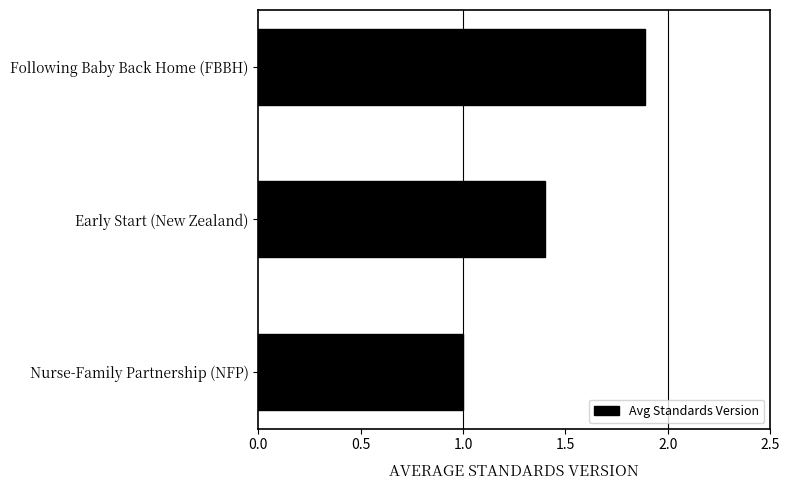

Read the value at Following Baby Back Home (FBBH).

1.9